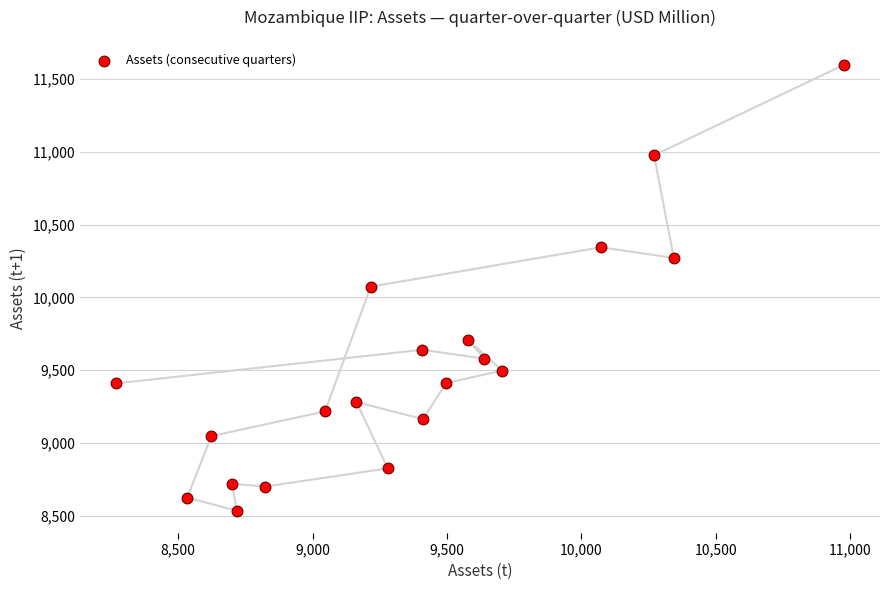

What is the range of X values (max minus min)?

2706.1